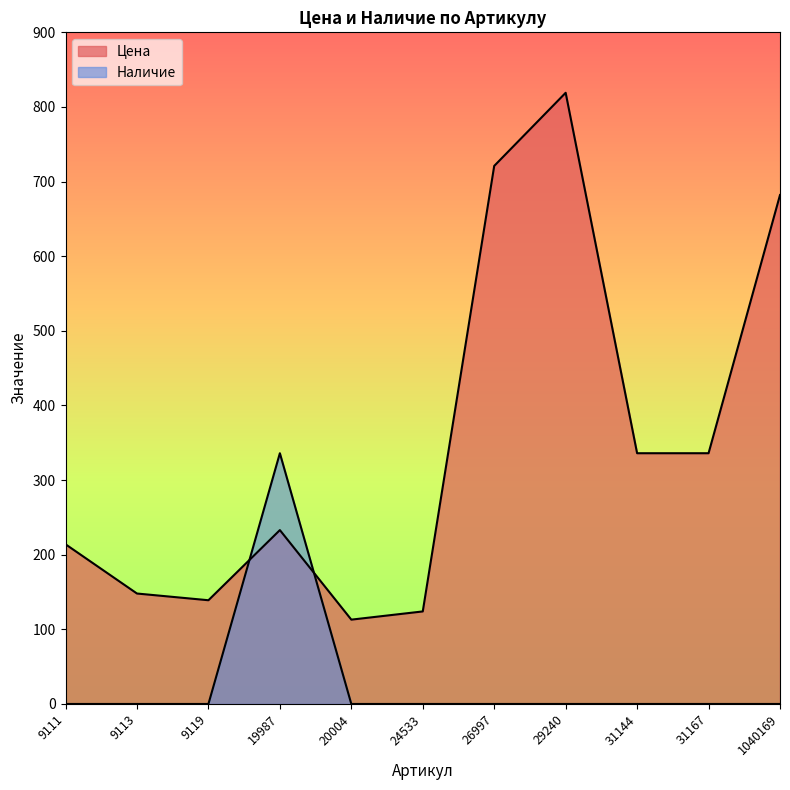

What is the difference between the Цена values at 9119 and 24533?

15